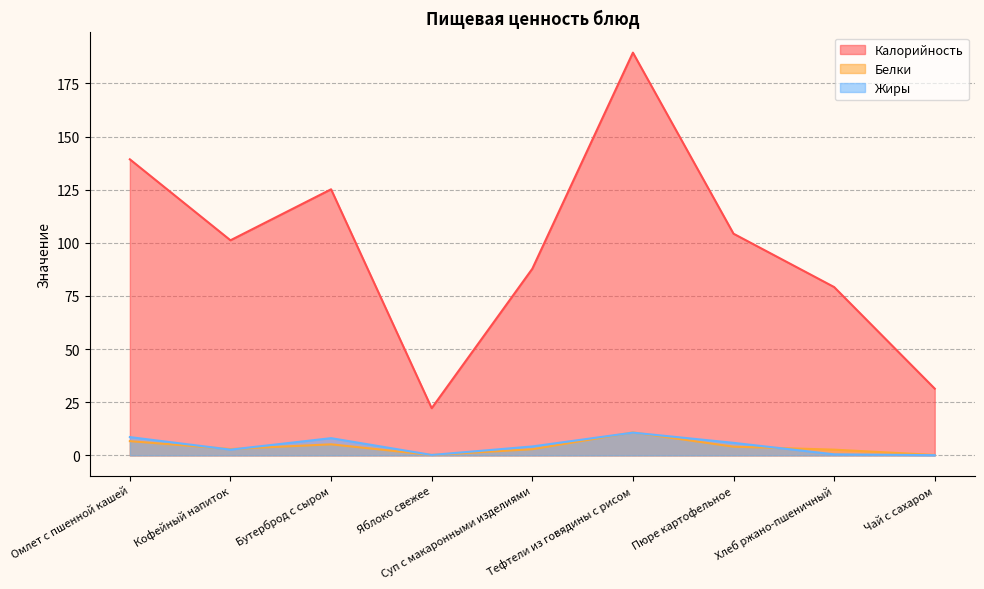

In Жиры, how many points are higher than both neighbors (excluding endpoints)?

2